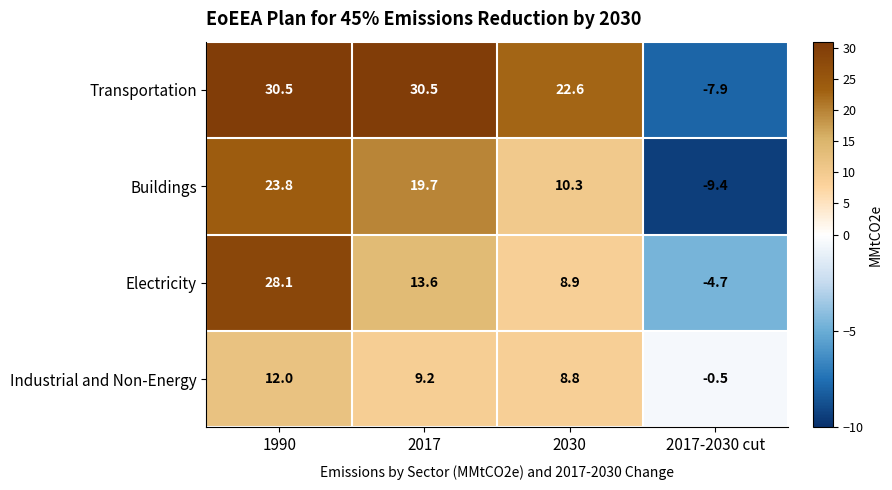

What is the average value of the Transportation series?

18.9